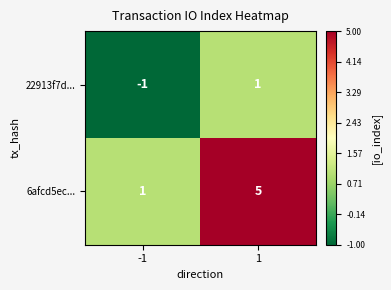

Which series changed the most between -1 and 1?

6afcd5ec...